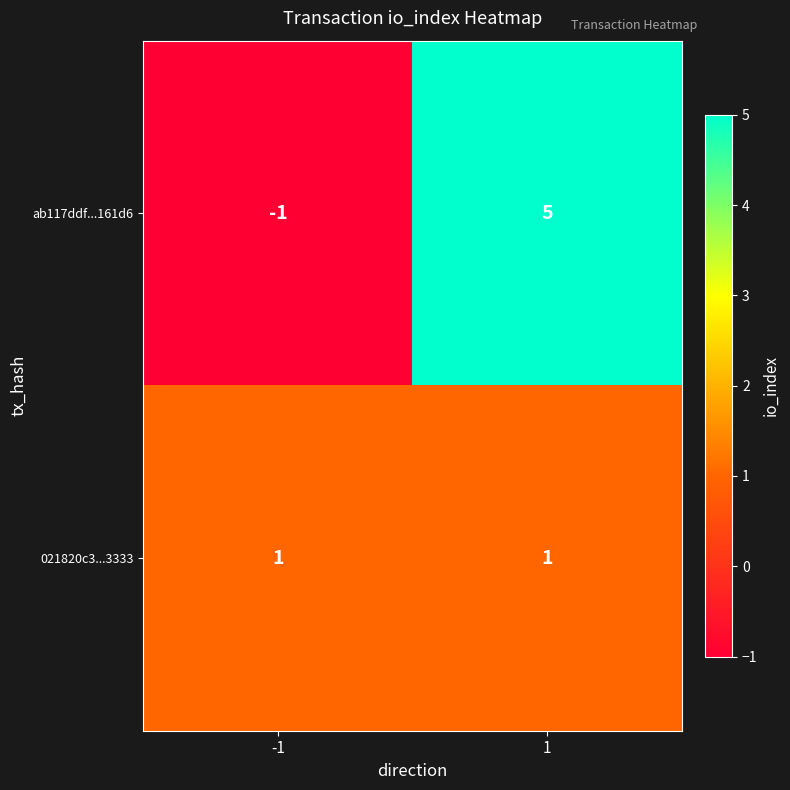

What is the sum of all ab117ddf...161d6 values?

4